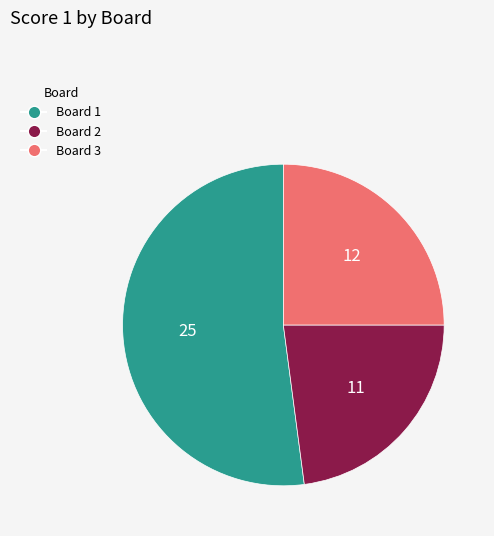

How many slices are in this pie chart?

3